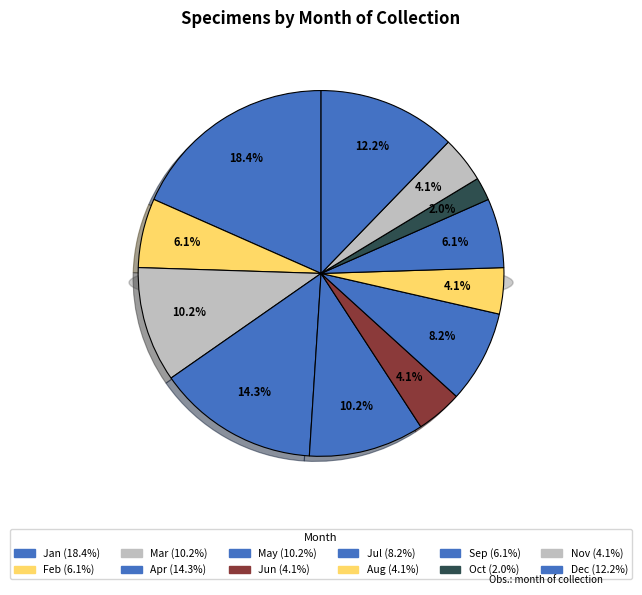

To the nearest percent, what is the difference between the largest and smallest slice percentages?

16%